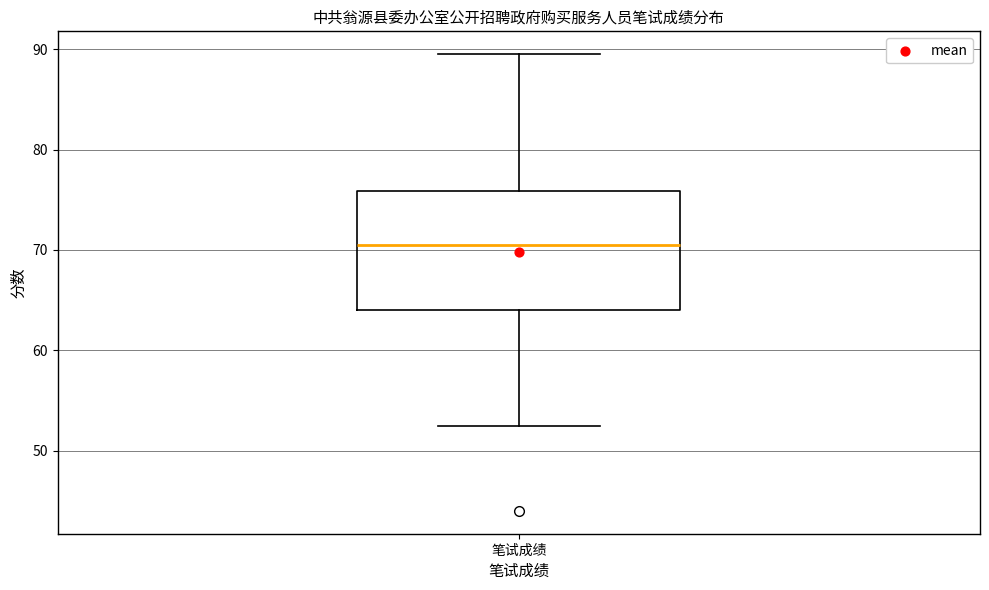

Read this box plot against the y-axis: the position of the median line, the range covered by the box, and the ends of both whiskers. The values are not printed on the chart, so give them approximately, as read against the axis.

median 71, box 64 to 76, whiskers 53 to 90